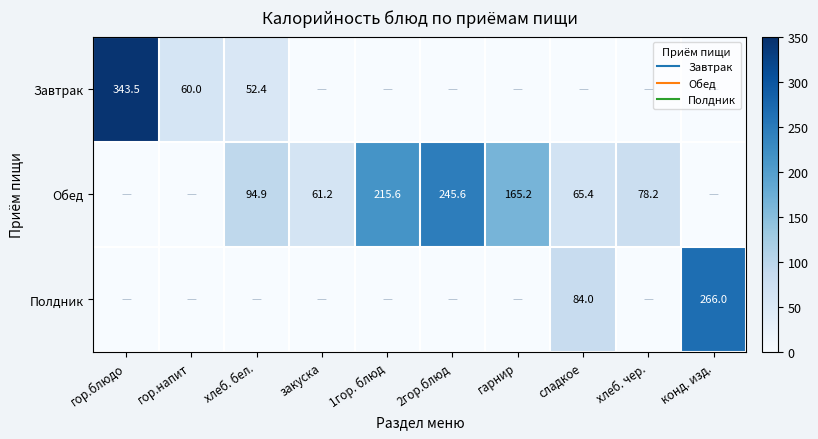

Is it true that Обед equals 61.2 at закуска?

True